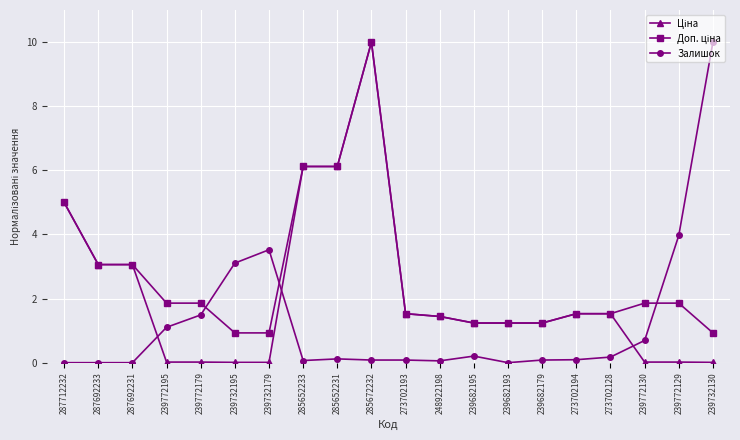

What is the maximum value shown in the chart?

10.0